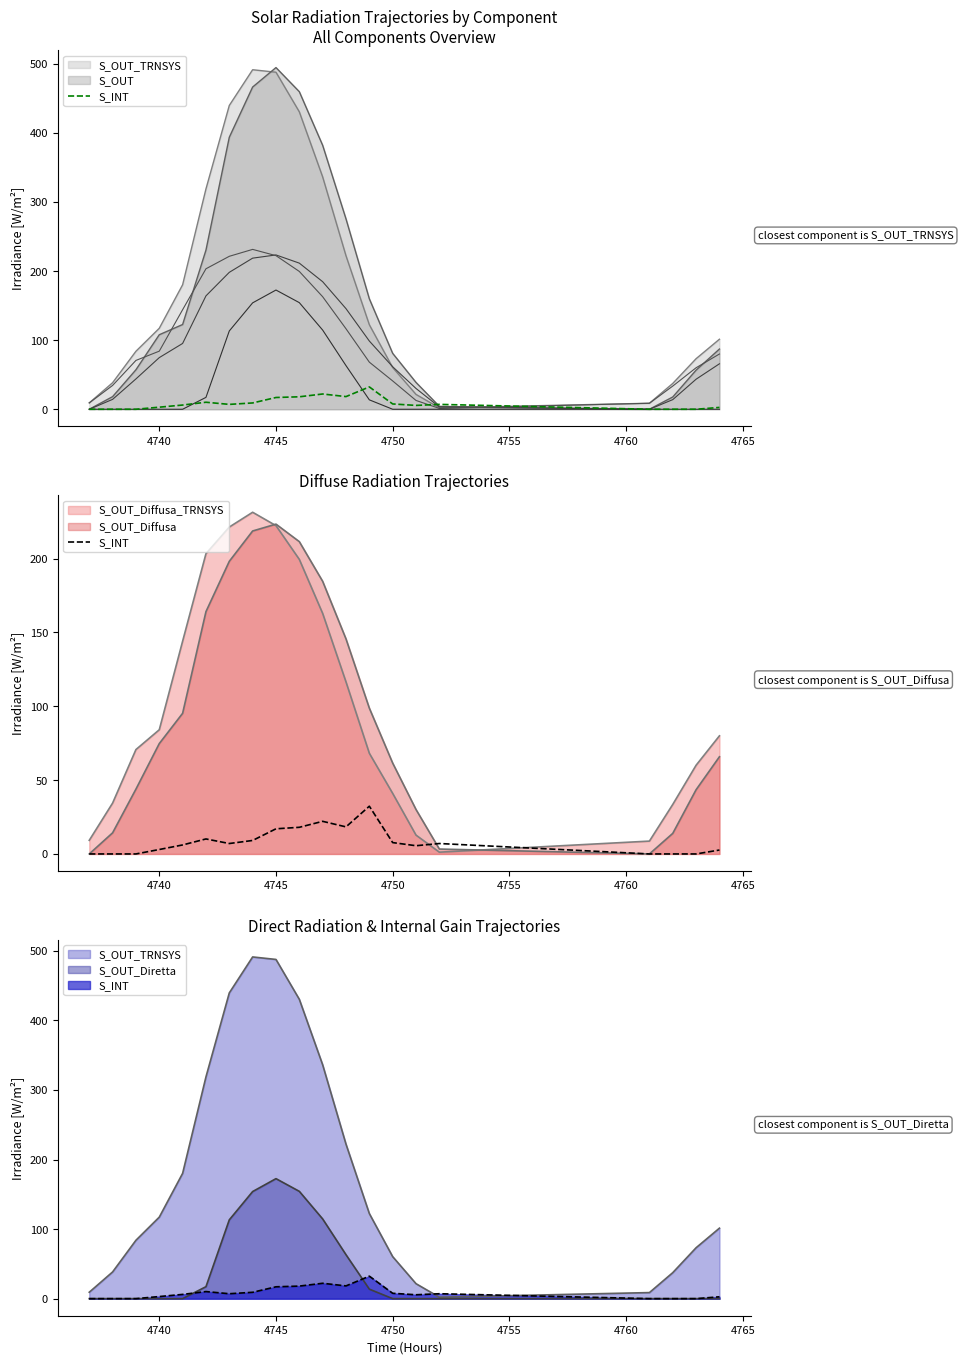

What is the sum of all values?

166.3